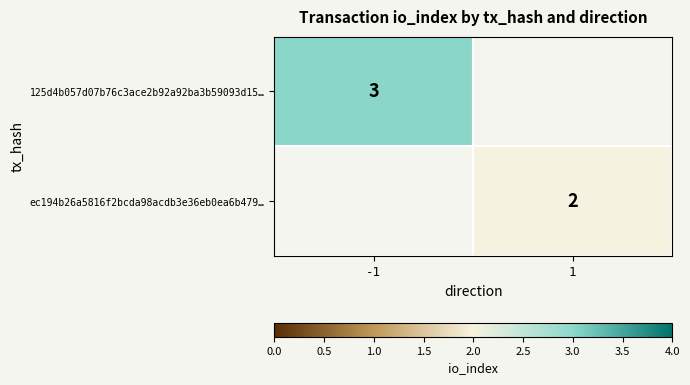

The 125d4b057d07b76c3ace2b92a92ba3b59093d15… series shows 2 at -1. True or false?

False